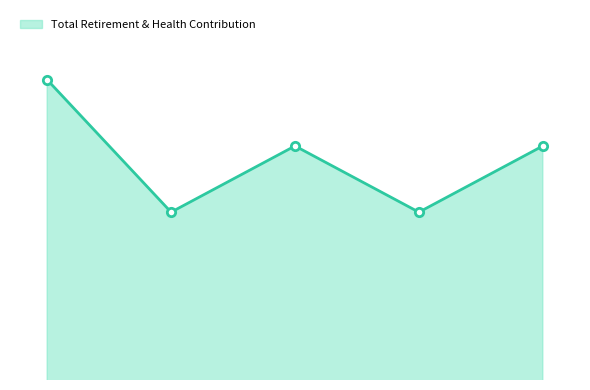

Does the chart have visible grid lines?

No